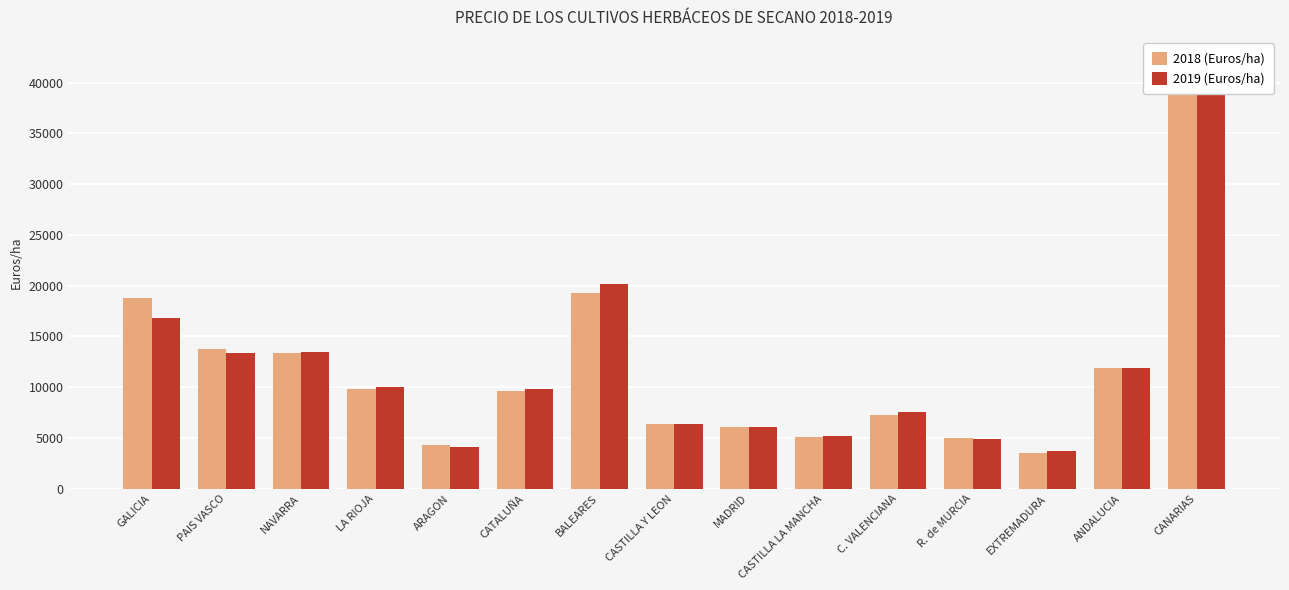

The value of 2018 (Euros/ha) at CASTILLA LA MANCHA is 5128.8. True or false?

True